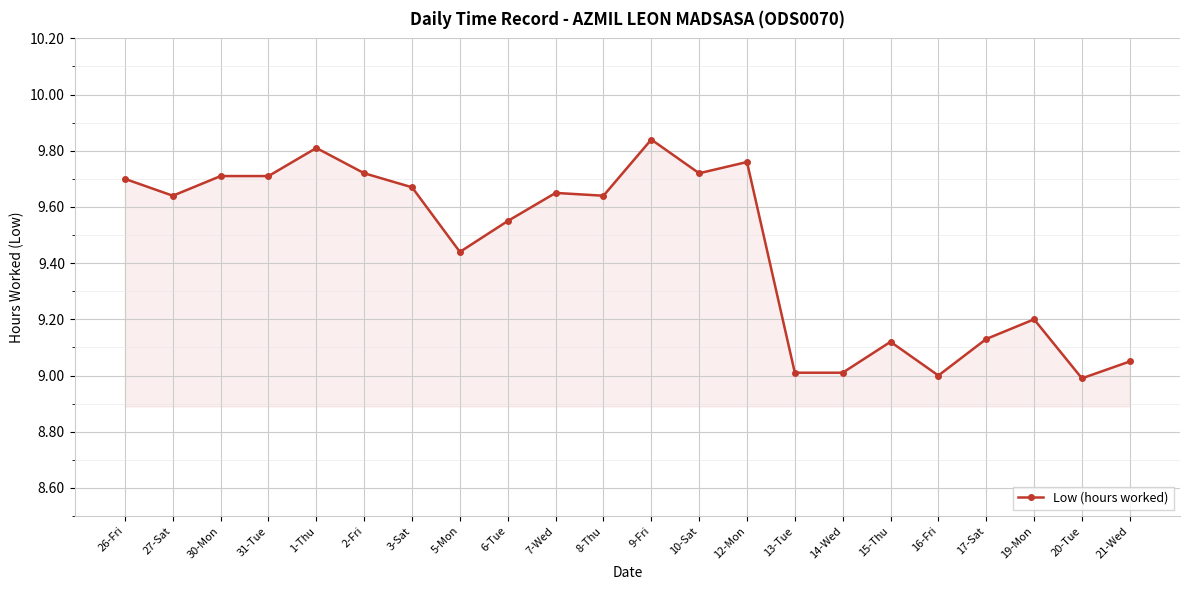

Where is the first local minimum?

27-Sat